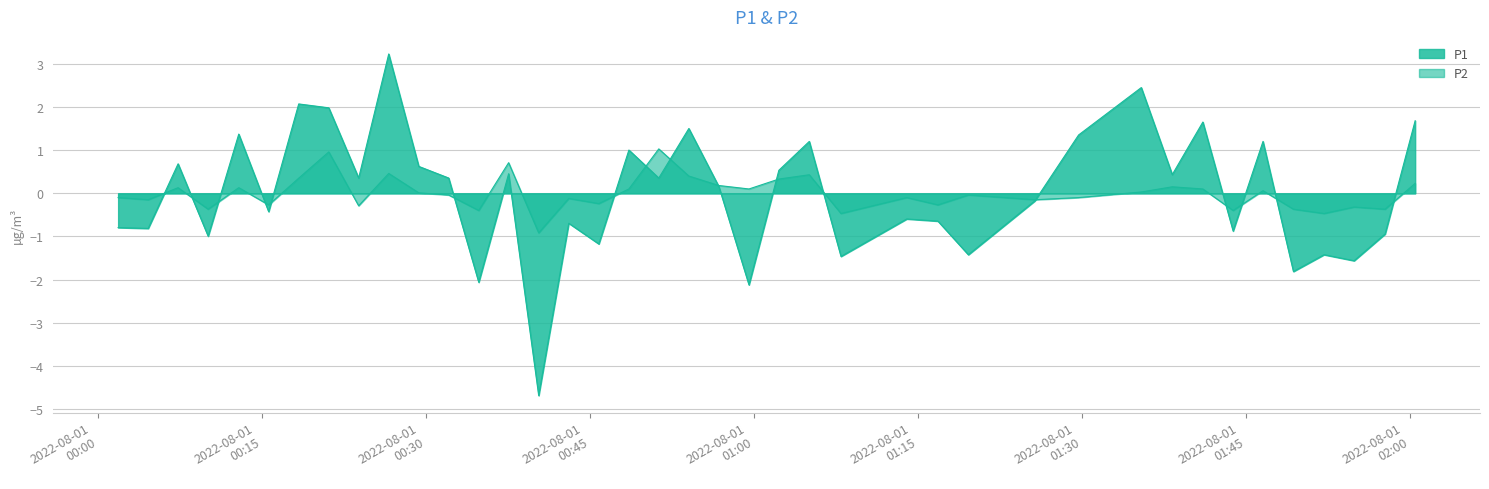

Where is P1 nearest to the value 0?

2022-08-01T00:56:46